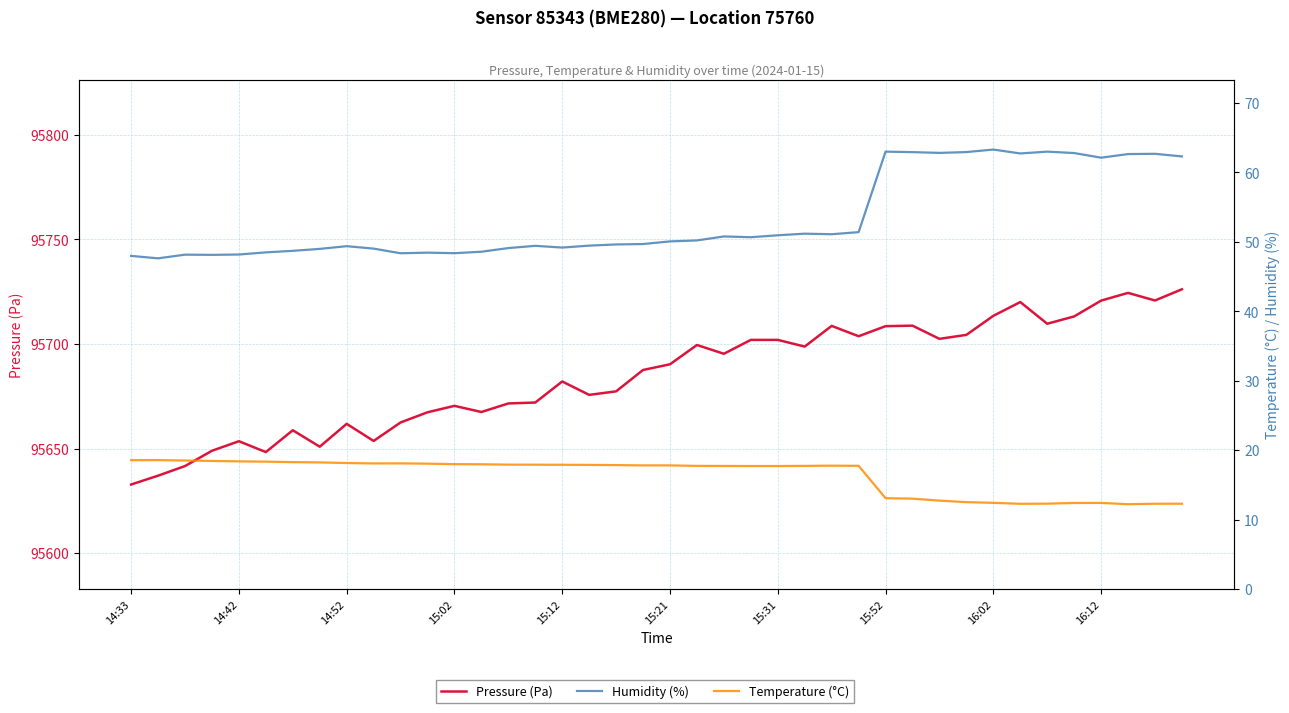

What is the sum of all Pressure (Pa) values?

3827393.6